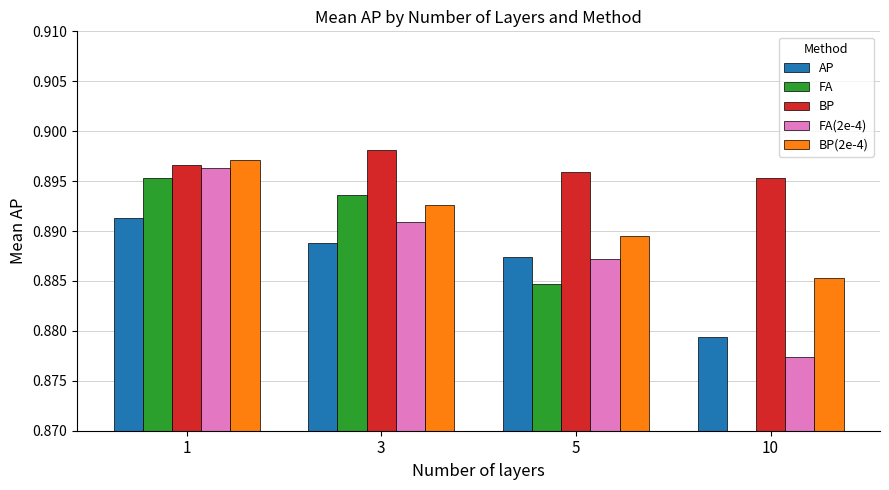

What is the maximum value shown in the chart?

0.9